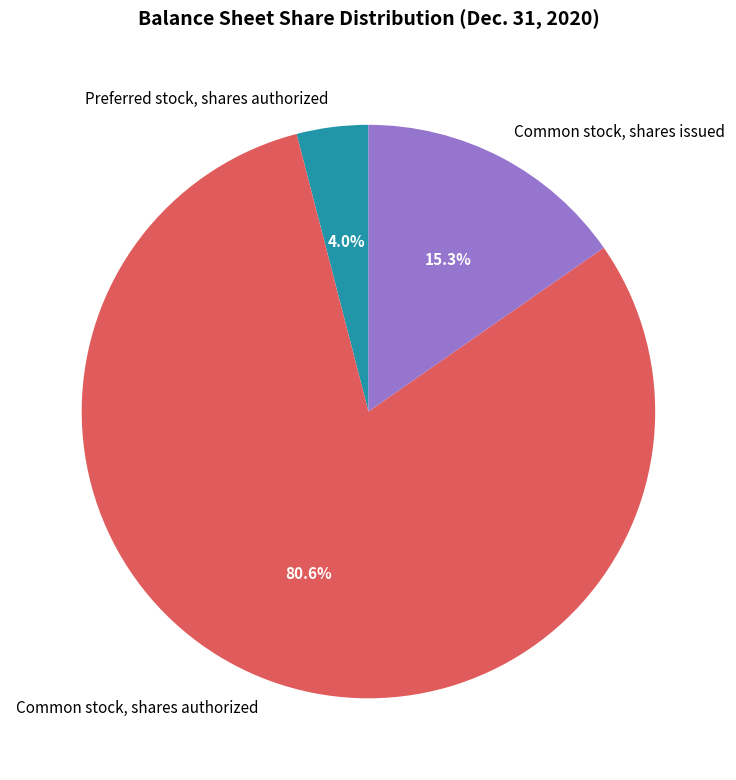

What is the largest slice in the pie chart?

Common stock, shares authorized